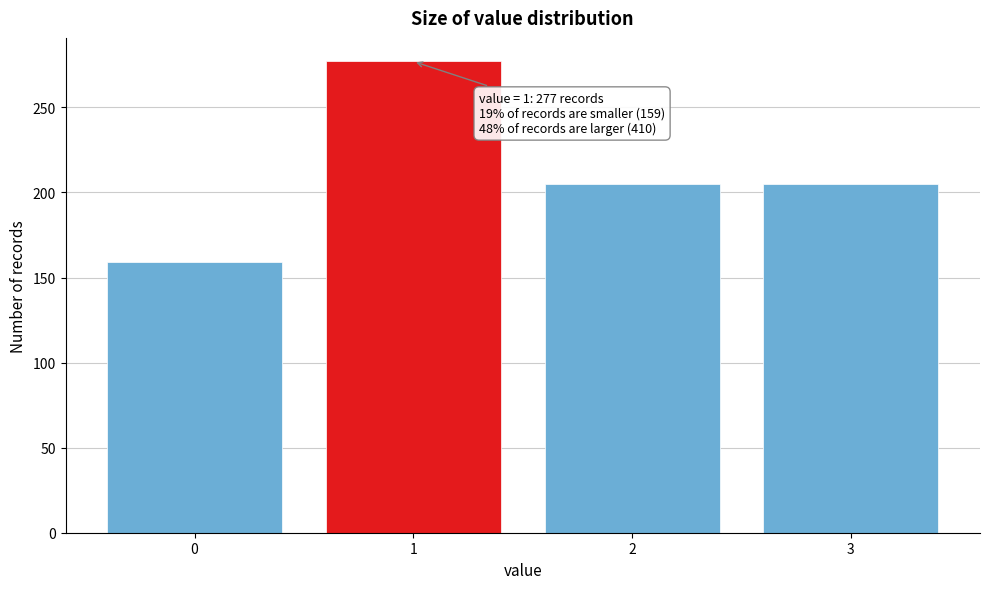

Reading right to left, what are all the values shown in this chart?

205	205	277	159